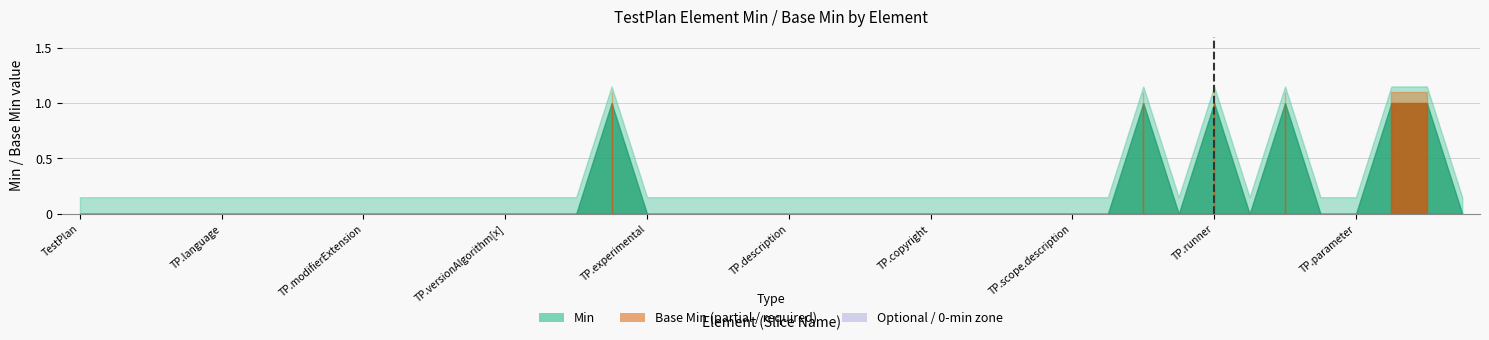

Which series has the widest spread of values?

Min